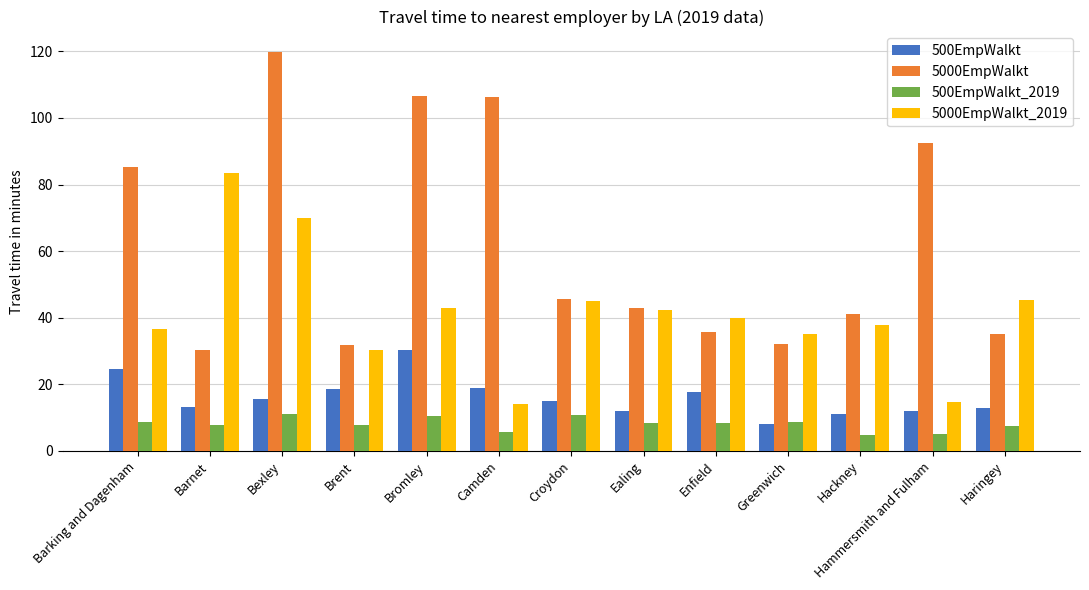

Which series changed the most between Barking and Dagenham and Bexley?

5000EmpWalkt